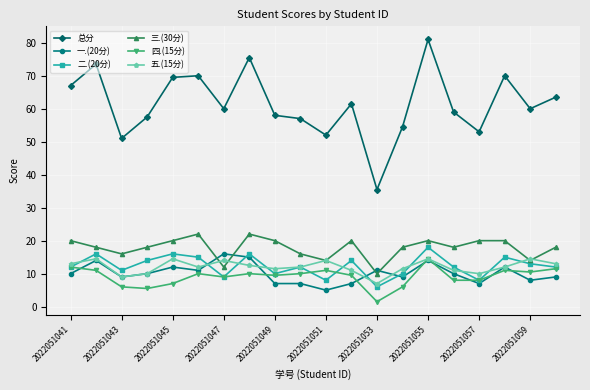

Reading left to right, extract all data points from this chart.

总分: 67.0	73.5	51.0	57.5	69.5	70.0	60.0	75.5	58.0	57.0	52.0	61.5	35.5	54.5	81.0	59.0	53.0	70.0	60.0	63.5
一.(20分): 10.0	14.0	9.0	10.0	12.0	11.0	16.0	15.0	7.0	7.0	5.0	7.0	11.0	9.0	14.0	10.0	7.0	12.0	8.0	9.0
二.(20分): 12.0	16.0	11.0	14.0	16.0	15.0	9.0	16.0	10.0	12.0	8.0	14.0	6.0	10.0	18.0	12.0	8.0	15.0	13.0	12.0
三.(30分): 20.0	18.0	16.0	18.0	20.0	22.0	12.0	22.0	20.0	16.0	14.0	20.0	10.0	18.0	20.0	18.0	20.0	20.0	14.0	18.0
四.(15分): 12.0	11.0	6.0	5.5	7.0	10.0	9.0	10.0	9.5	10.0	11.0	9.5	1.5	6.0	14.5	8.0	8.0	11.0	10.5	11.5
五.(15分): 13.0	14.5	9.0	10.0	14.5	12.0	14.0	12.5	11.5	12.0	14.0	11.0	7.0	11.5	14.5	11.0	10.0	12.0	14.5	13.0